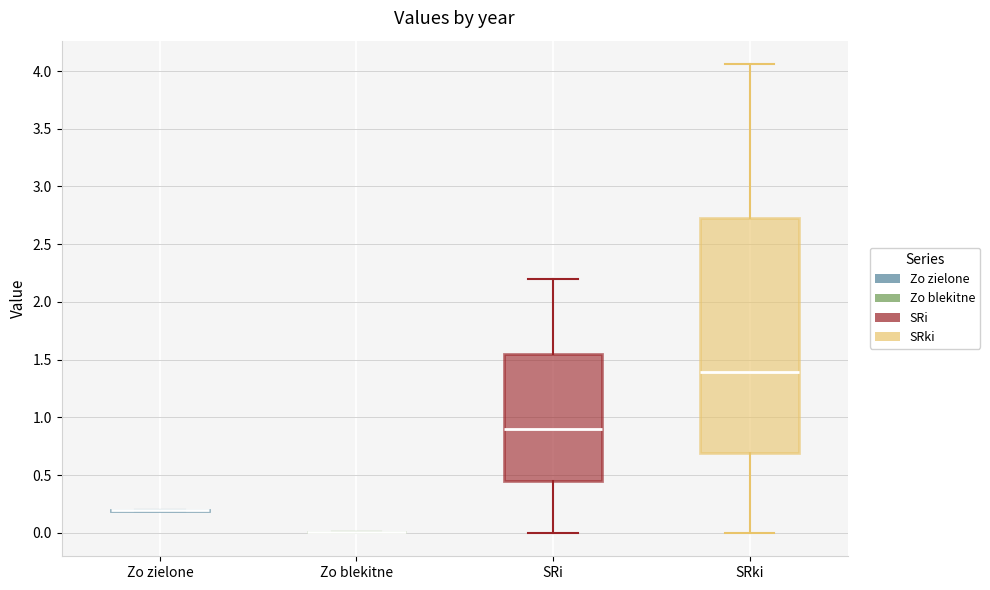

Where does the median line of the box for SRi sit on the y-axis? The values are not printed on the chart, so give them approximately, as read against the axis.

0.90